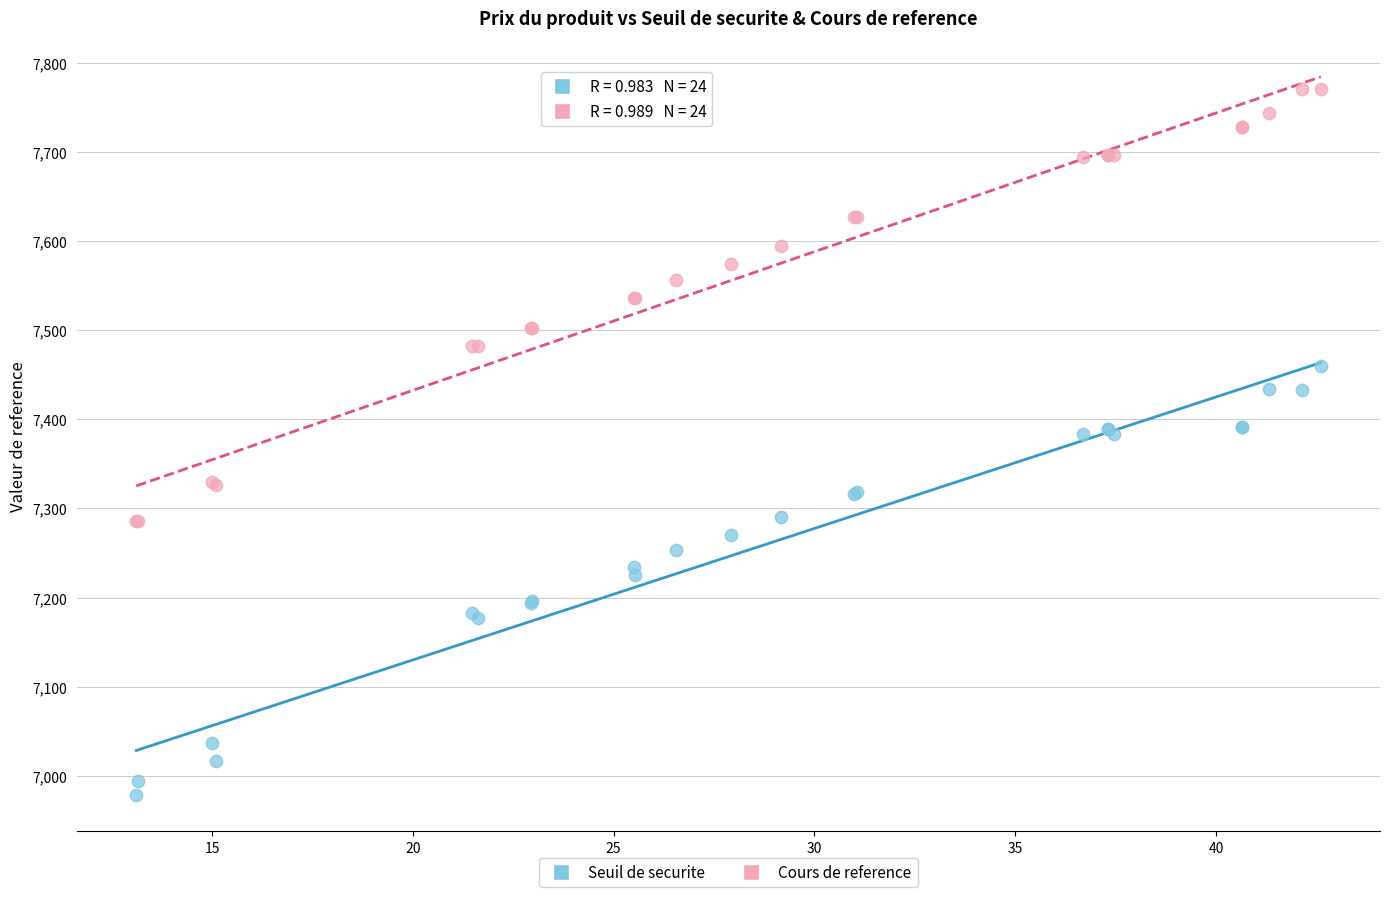

Which series contains the highest Y value?

Cours de reference